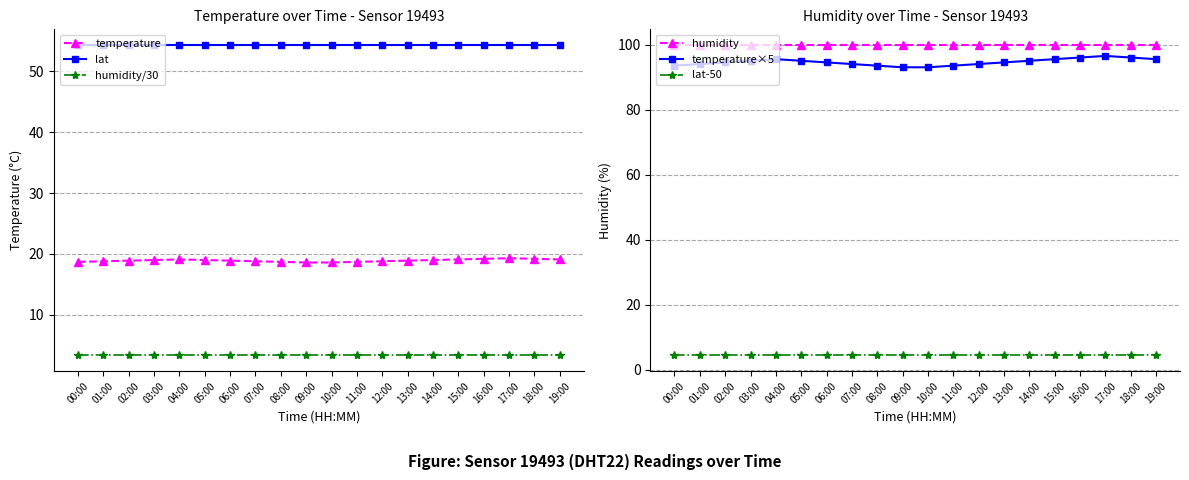

True or false: temperature has more than 1 interior local peaks.

True